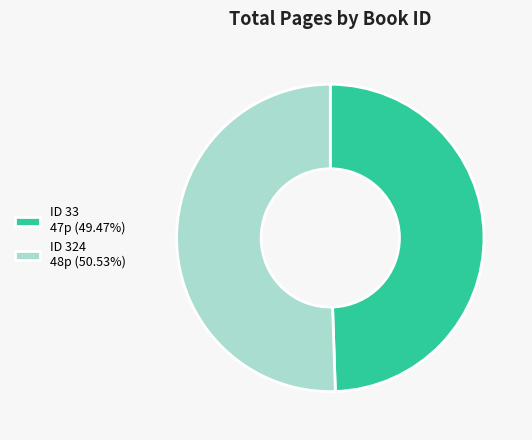

Approximately how many times larger is the value at ID 33 47p (49.47%) compared to ID 324 48p (50.53%)?

1.0